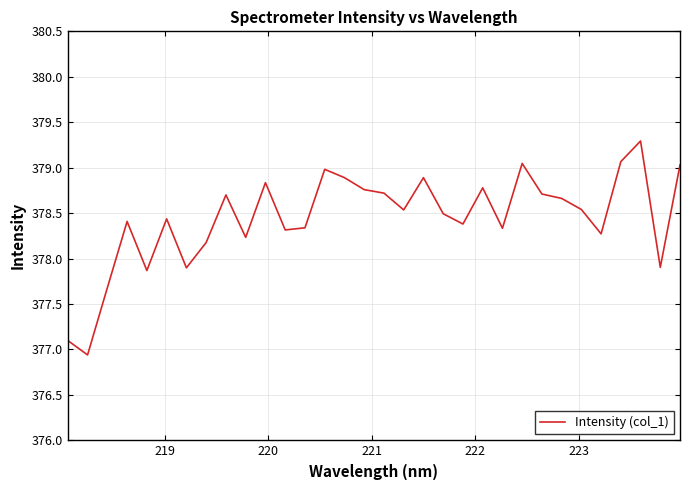

What is the difference between the maximum and minimum values?

2.4